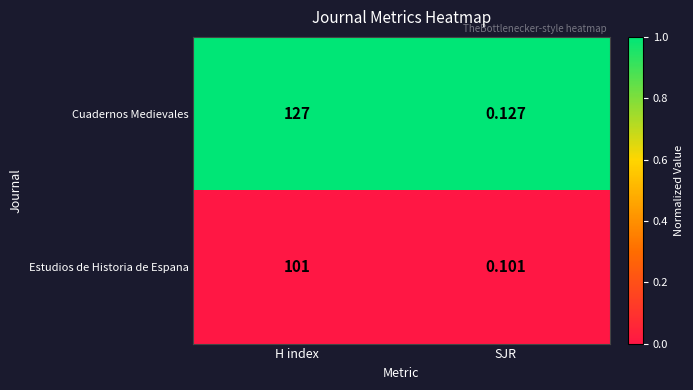

At how many categories does at least one series exceed 0?

2